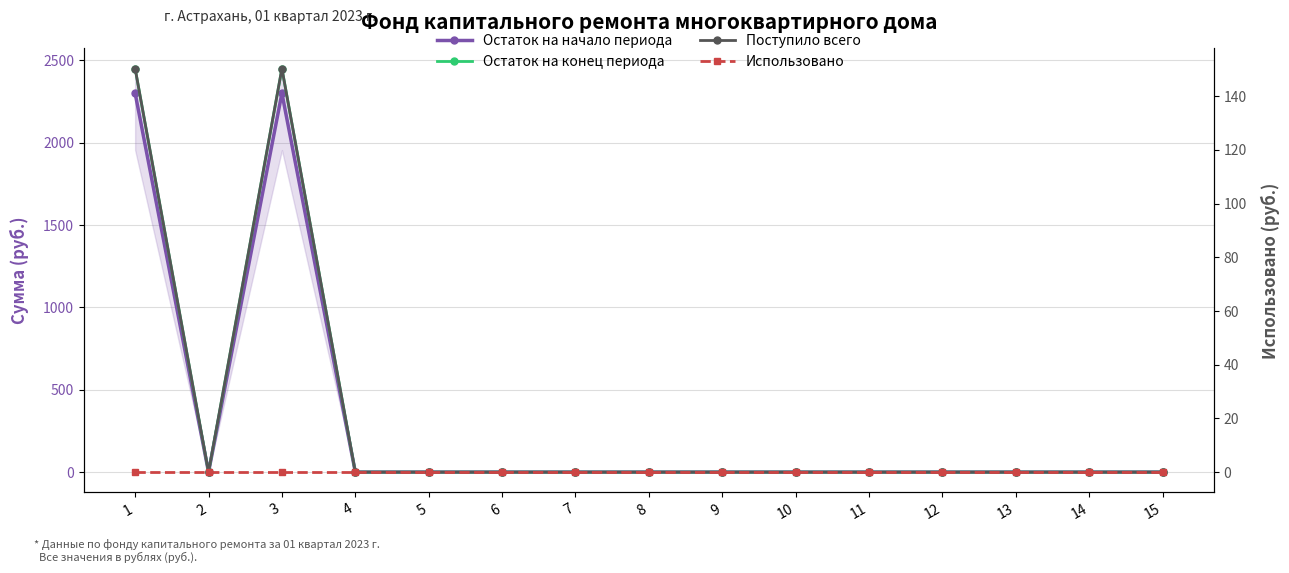

True or false: Поступило всего has a value of 102.3 at 5.

False